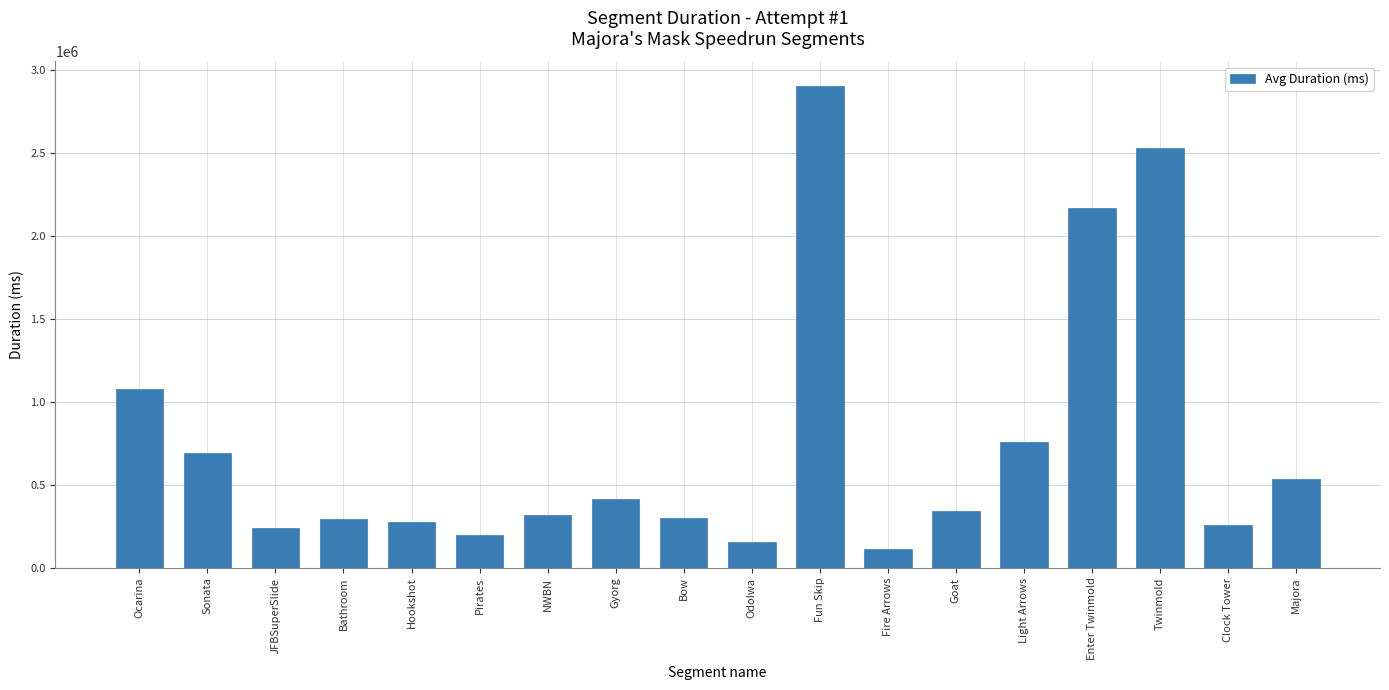

What is the change in value from Bow to Enter Twinmold?

+1869009